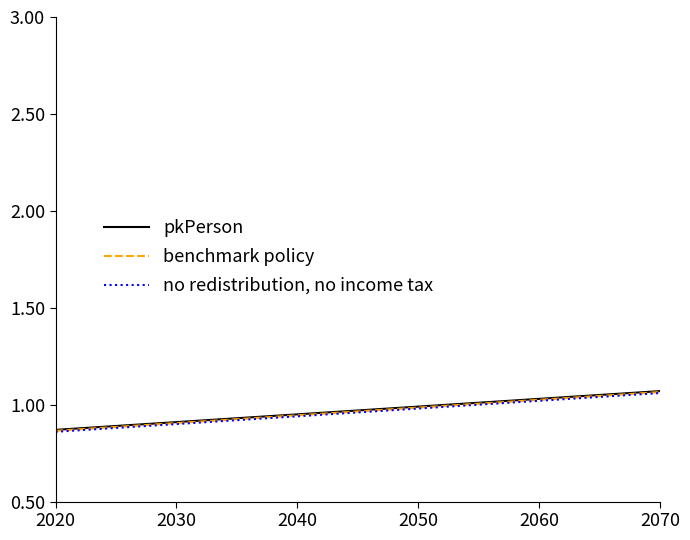

List the series in order of their peak value, highest first.

pkPerson, benchmark policy, no redistribution, no income tax